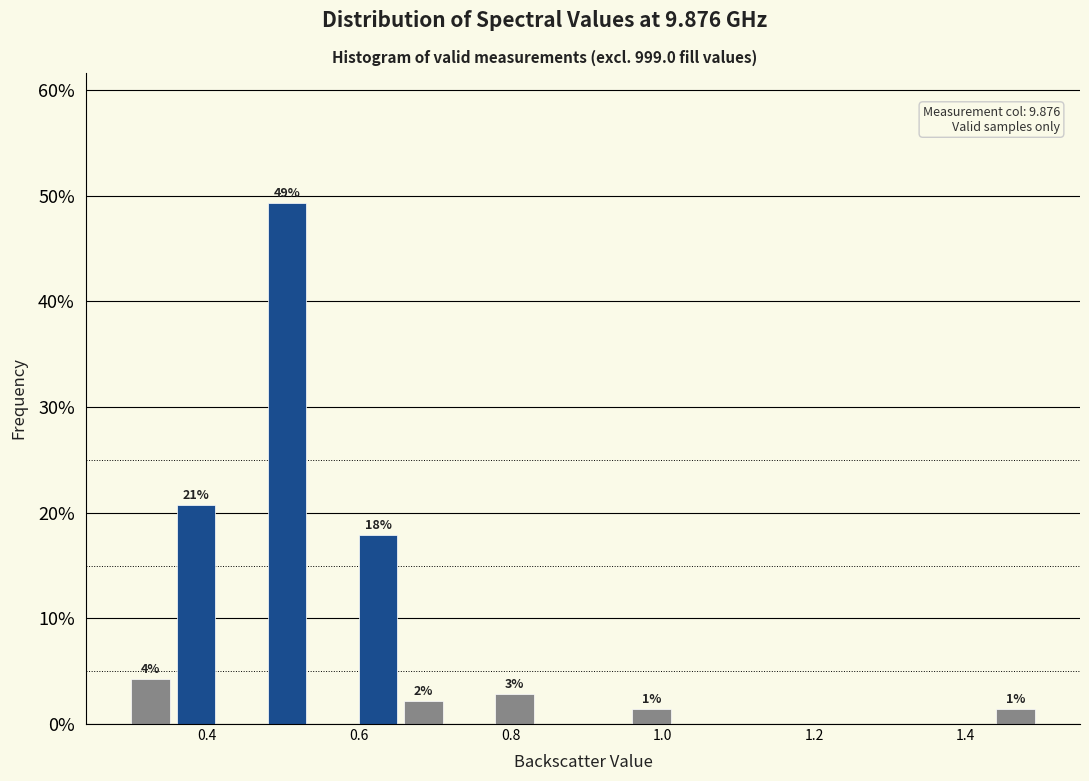

Around what value on the x-axis is the tallest bar? Give the approximate position of its centre, as read against the axis.

0.50